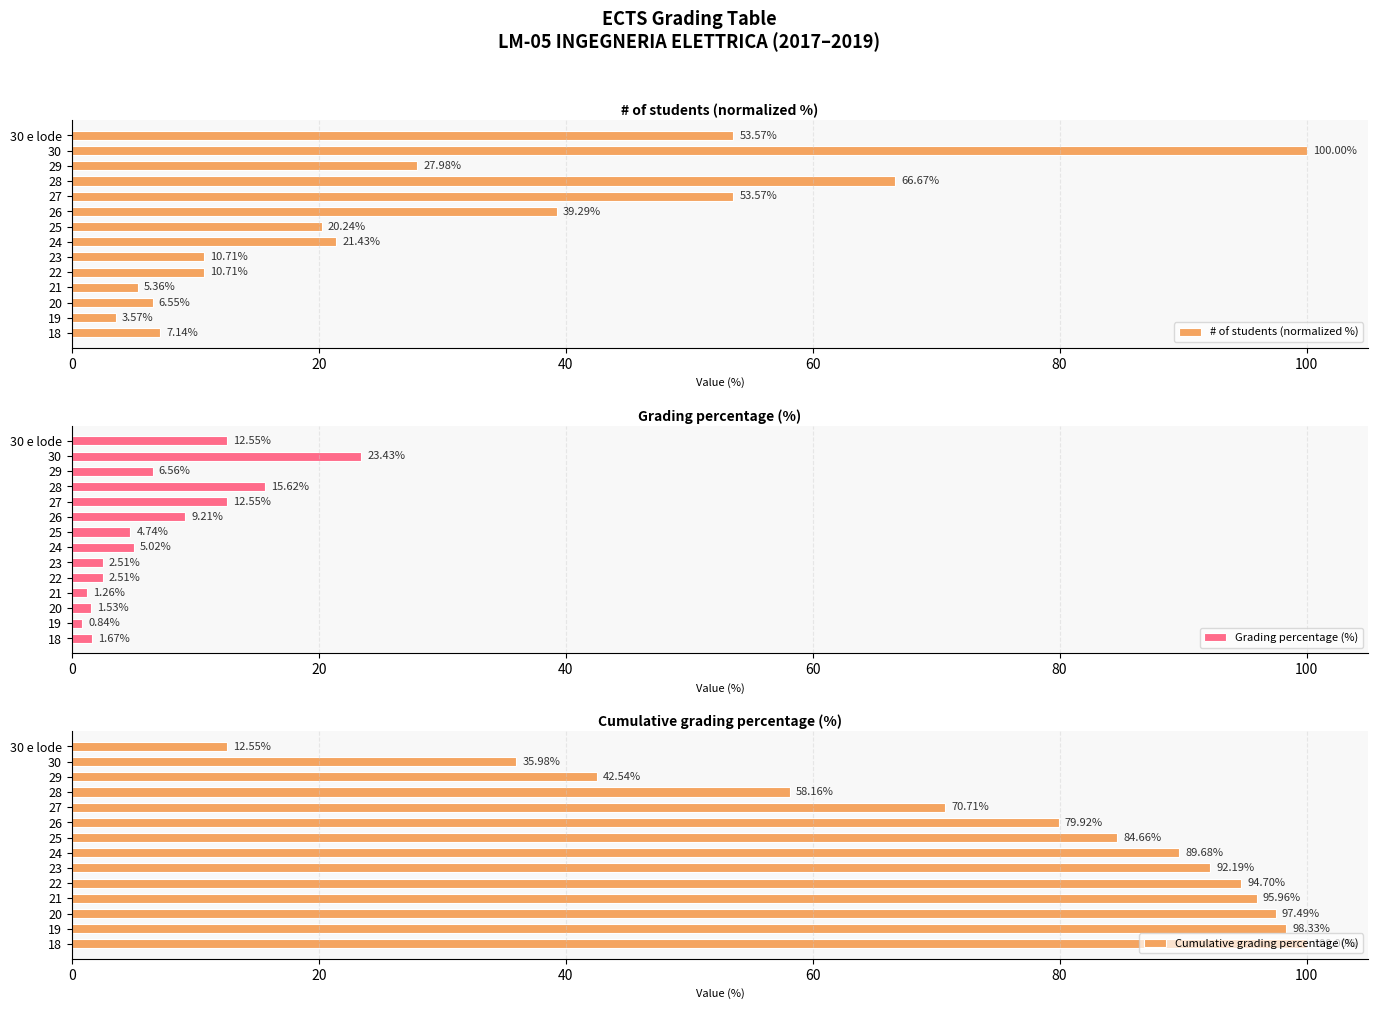

List the series in order of their peak value, lowest first.

Grading percentage (%), # of students (normalized %), Cumulative grading percentage (%)